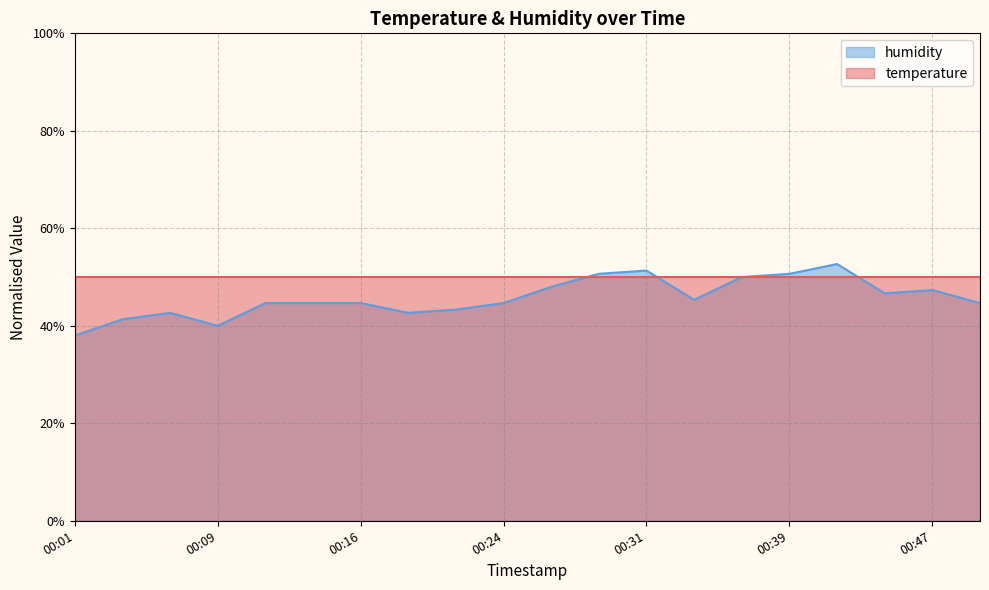

At which category does the data reach its first local valley?

00:09